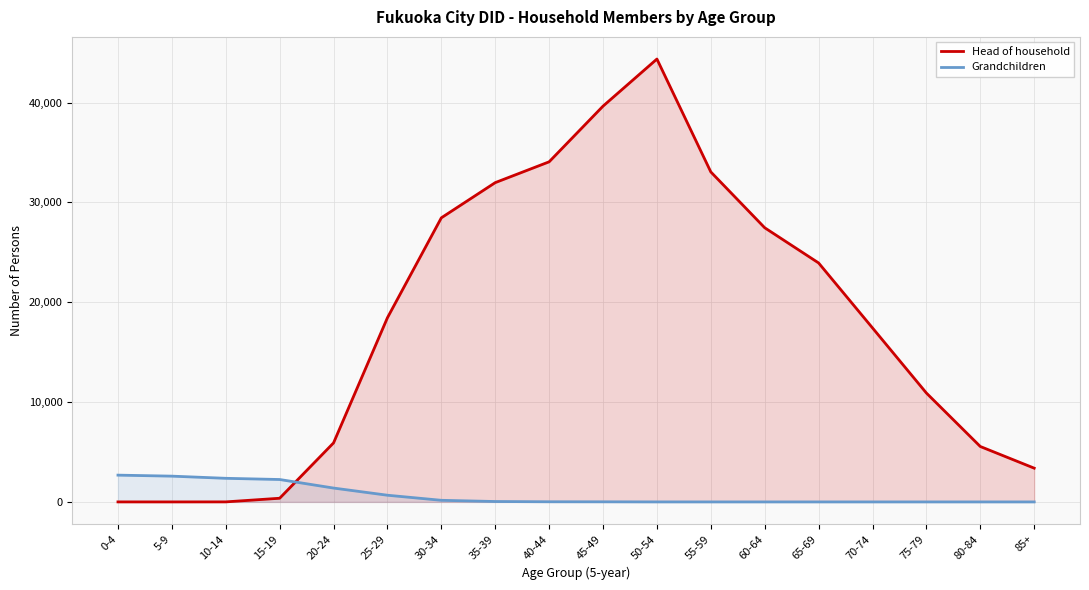

Which series ends up on top after the final intersection of Head of household and Grandchildren?

Head of household